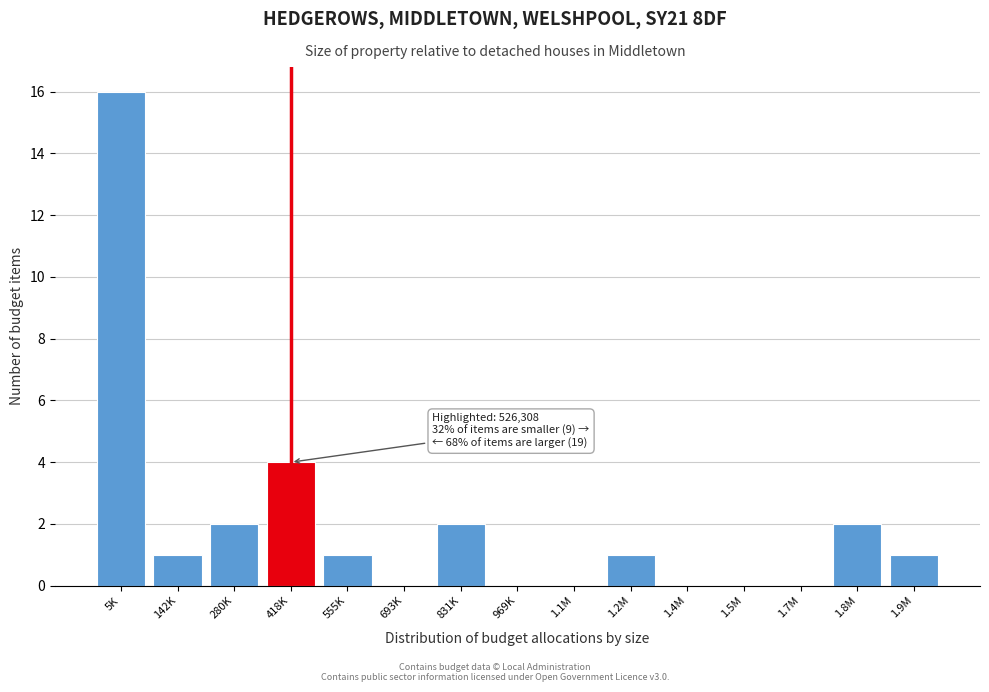

Reading right to left, list all the values displayed in this chart.

1.9M=1	1.8M=2	1.7M=0	1.5M=0	1.4M=0	1.2M=1	1.1M=0	969K=0	831K=2	693K=0	555K=1	418K=4	280K=2	142K=1	5K=16